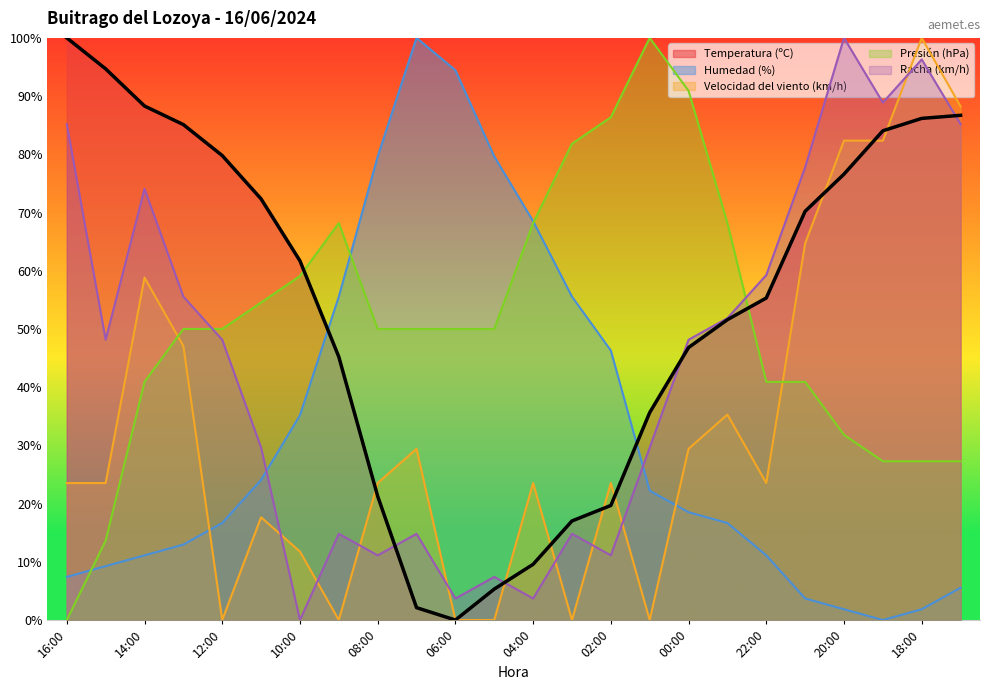

At how many categories does at least one series exceed 61?

23